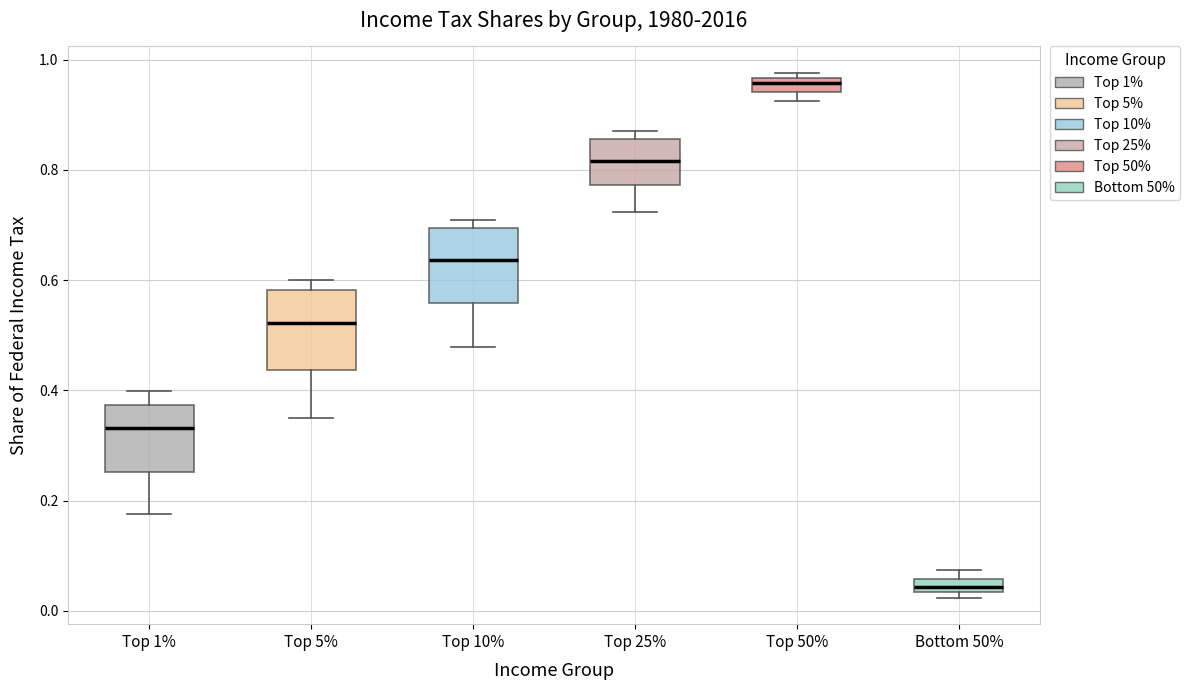

Which box has the lowest median line?

Bottom 50%